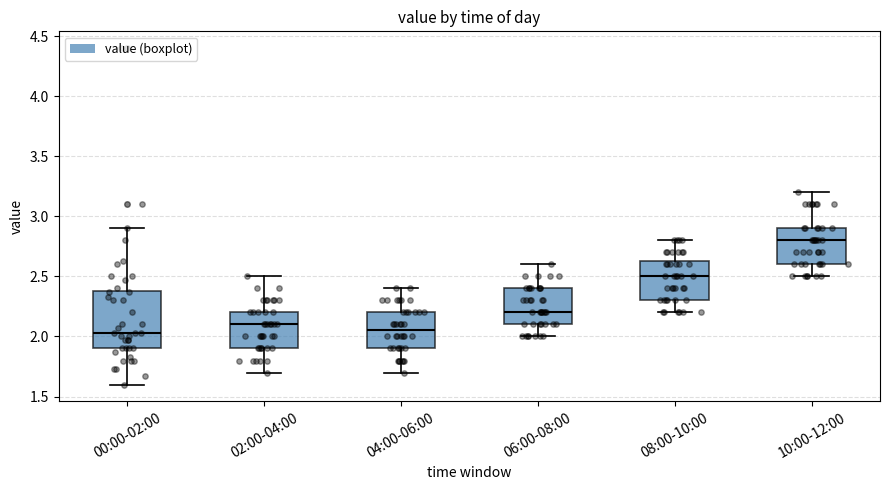

Comparing the boxes themselves (not the whiskers), which one is the tallest?

00:00-02:00